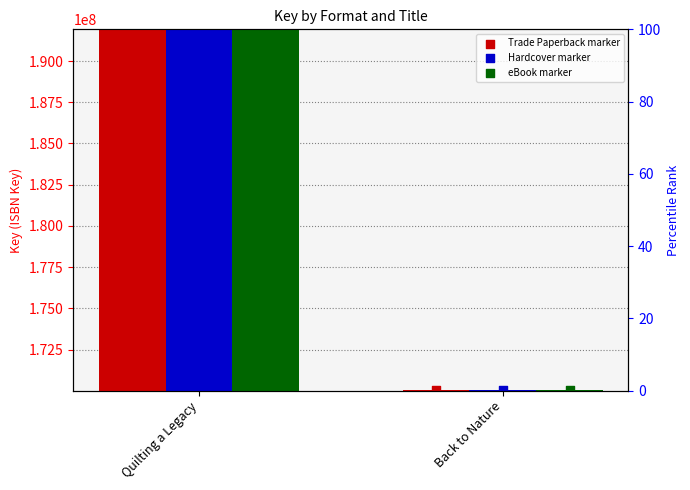

What are all the series names shown in the legend?

Trade Paperback, Hardcover, eBook, Trade Paperback marker, Hardcover marker, eBook marker